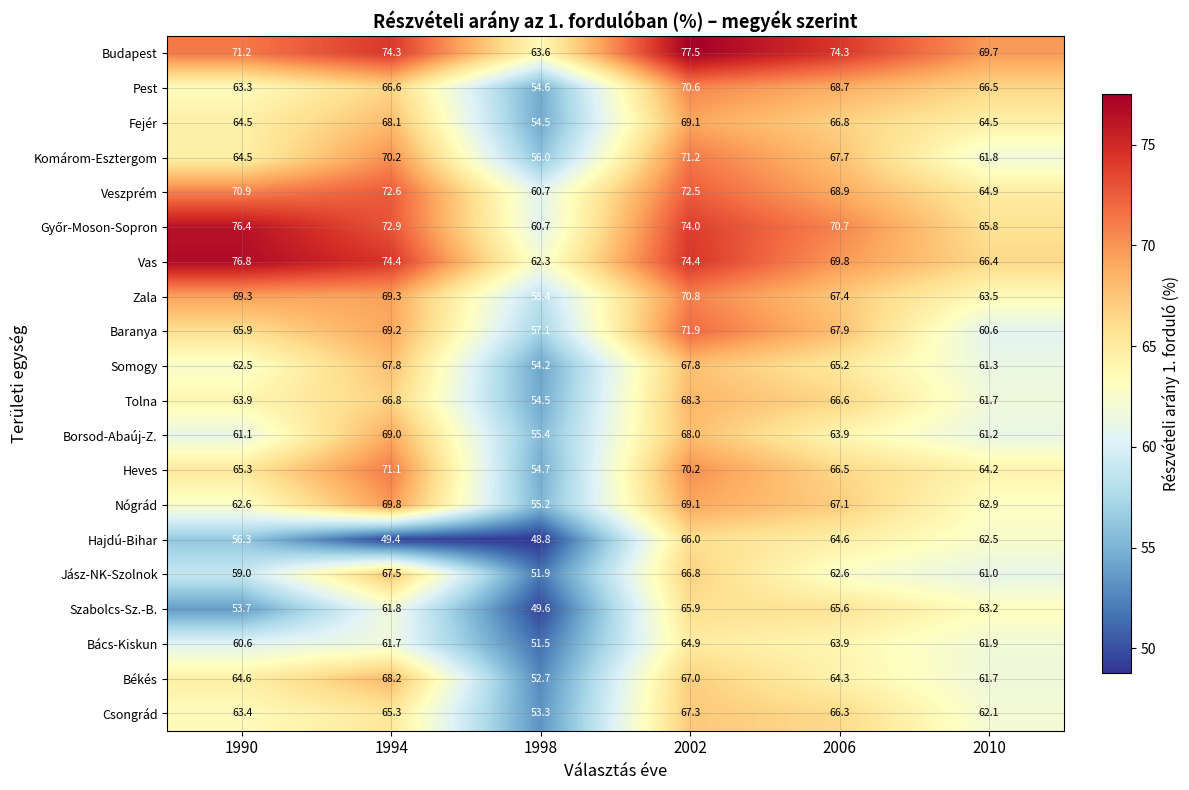

What is the difference between the maximum and minimum values in the Bács-Kiskun series?

13.4